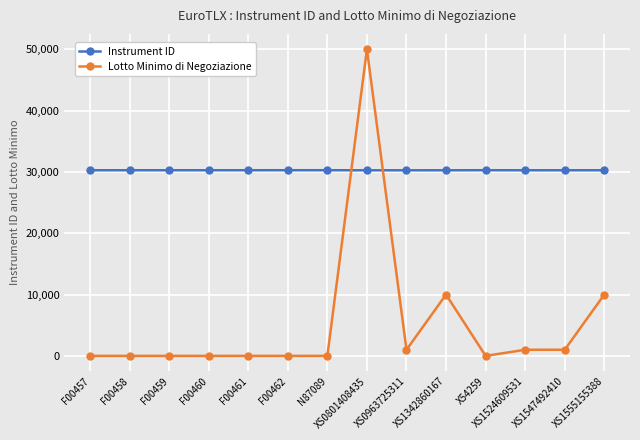

What is the difference between the maximum and minimum values in the Instrument ID series?

13